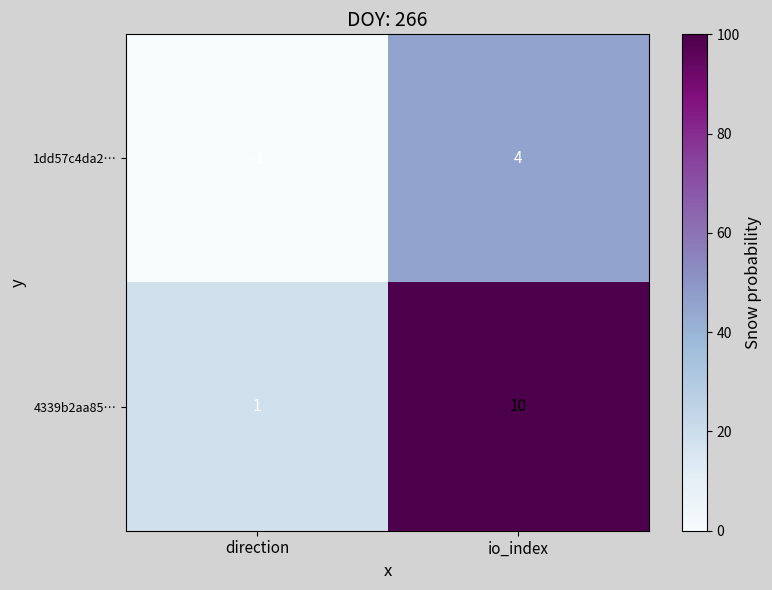

How many categories are shown in the chart?

2